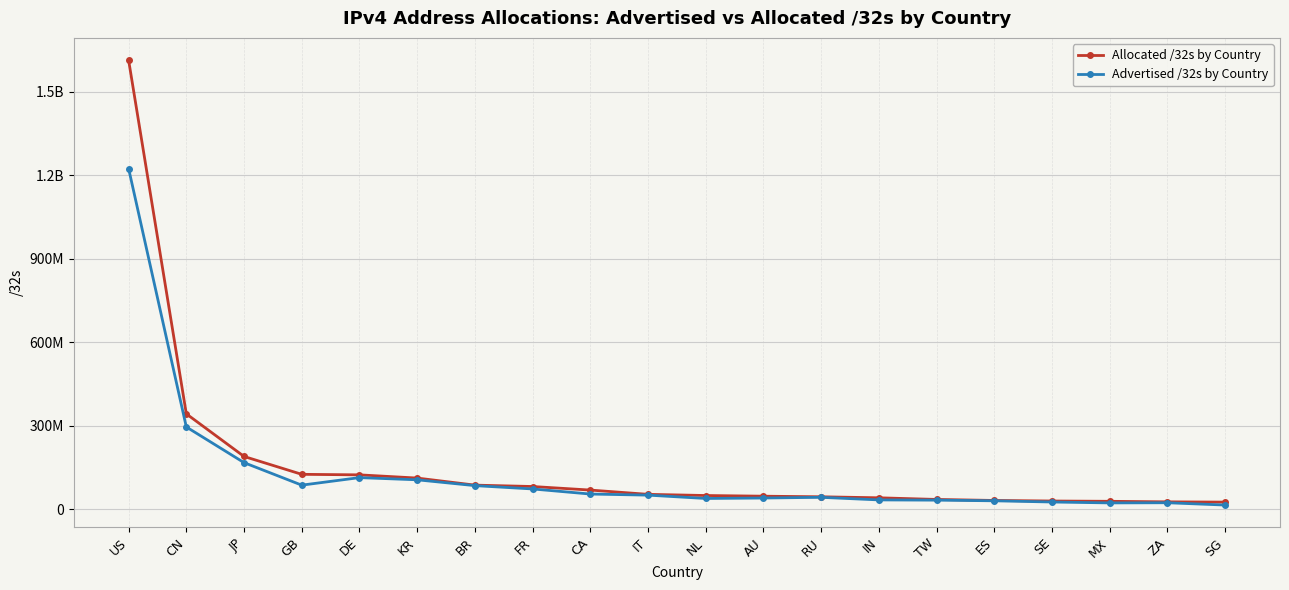

What are all the series names shown in the legend?

Allocated /32s by Country, Advertised /32s by Country